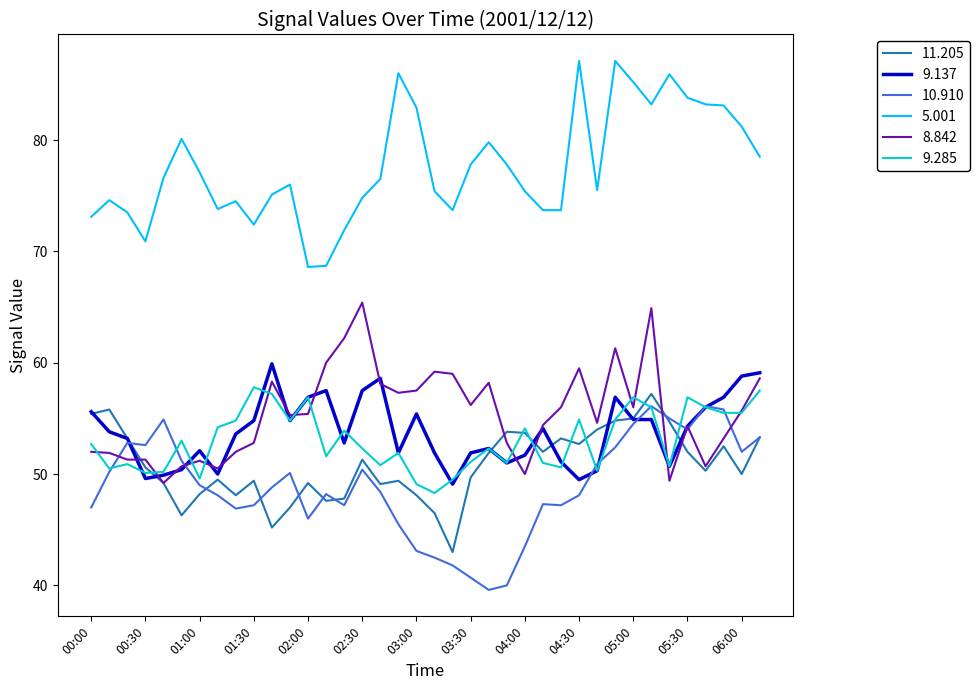

List the series in order of their peak value, highest first.

5.001, 8.842, 9.137, 9.285, 11.205, 10.910